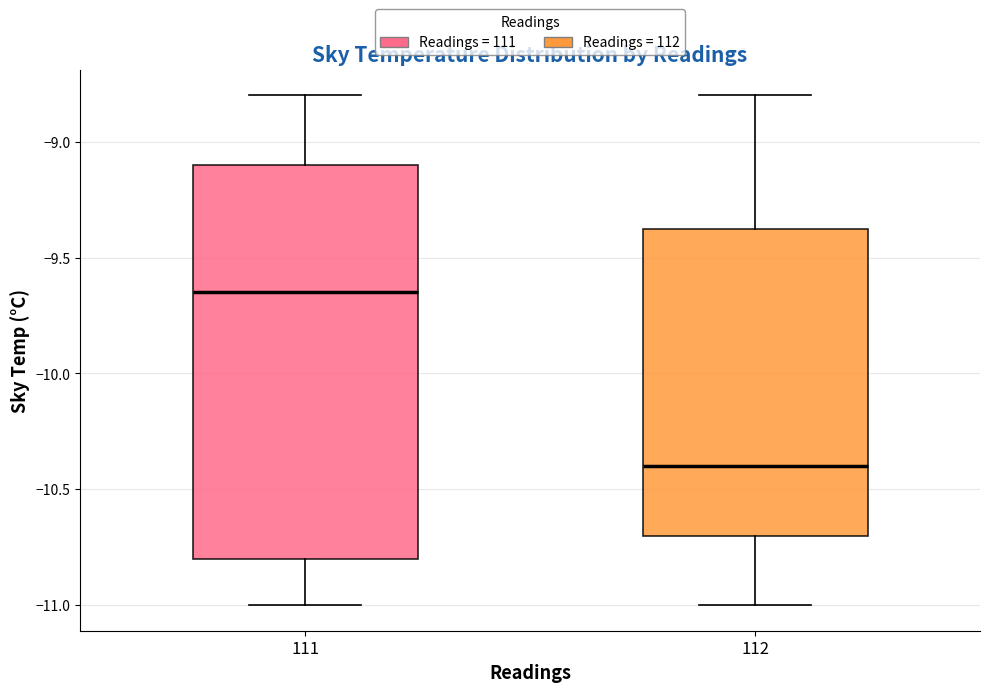

Where is the lower edge of the box at x = 111 on the y-axis? The values are not printed on the chart, so give them approximately, as read against the axis.

-10.80